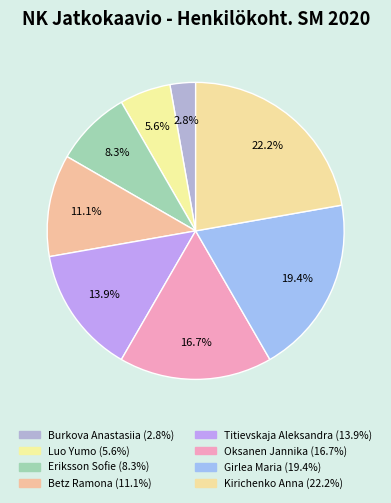

How many segments does this pie chart have?

8